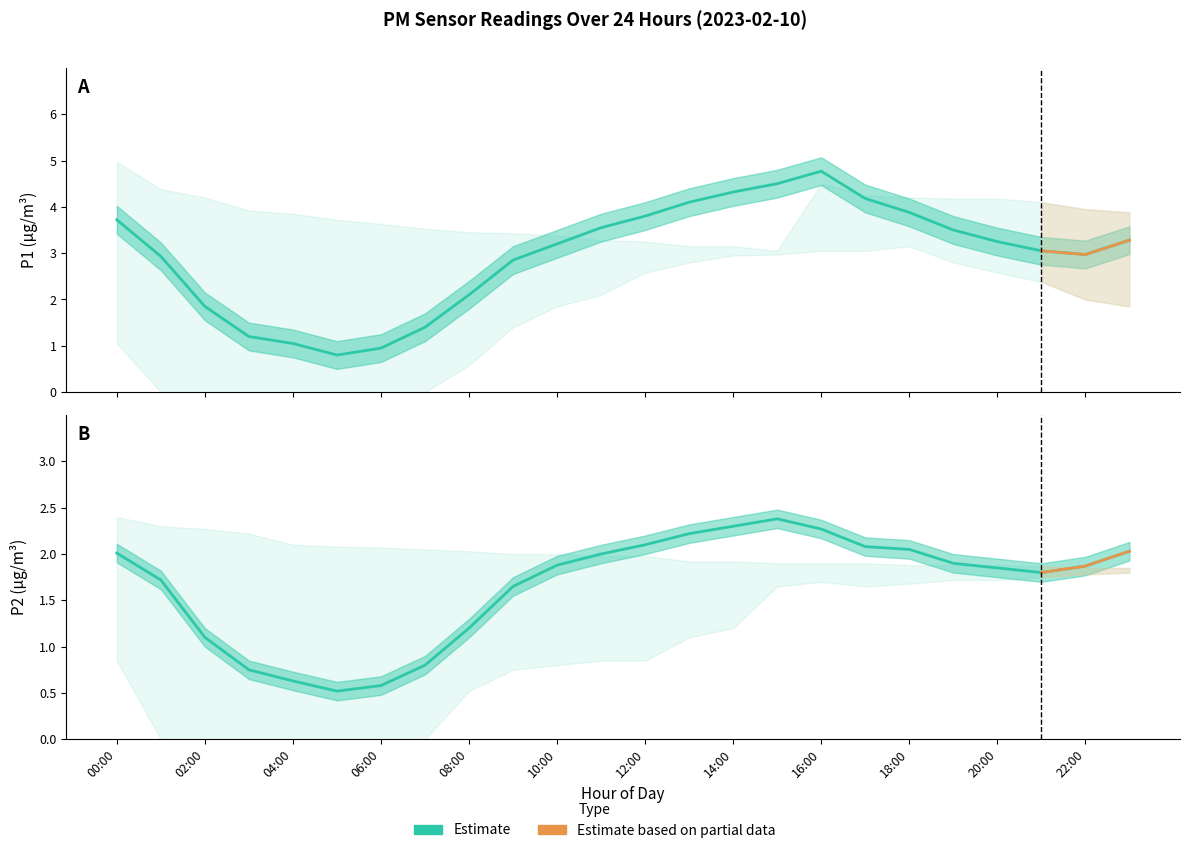

Rank the categories by P2_lower value from highest to lowest.

23:00, 22:00, 21:00, 19:00, 20:00, 16:00, 18:00, 15:00, 17:00, 14:00, 13:00, 00:00, 11:00, 12:00, 10:00, 09:00, 08:00, 01:00, 02:00, 03:00, 04:00, 05:00, 06:00, 07:00